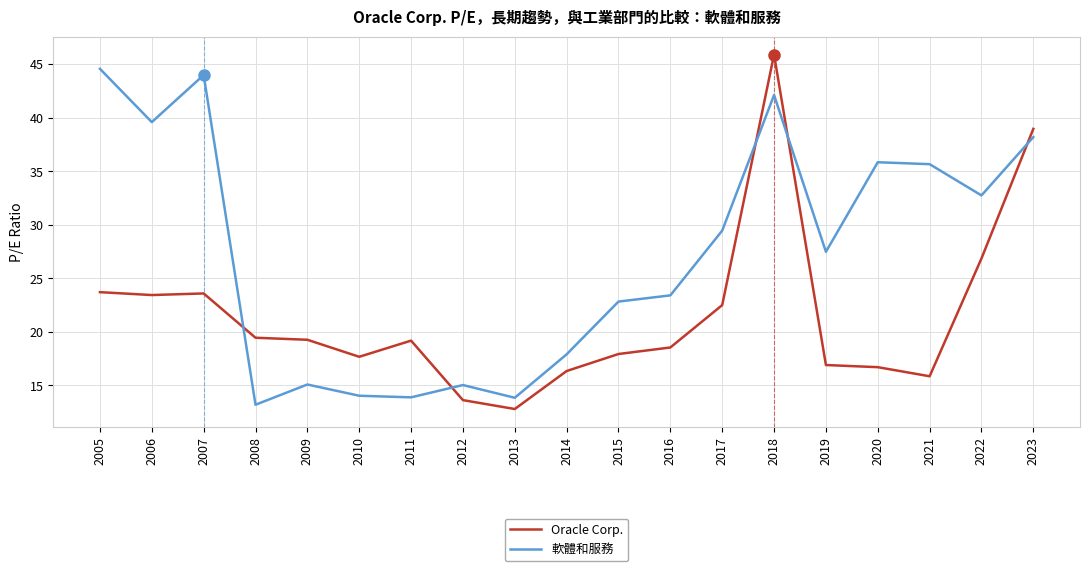

What is the greatest value displayed?

45.9